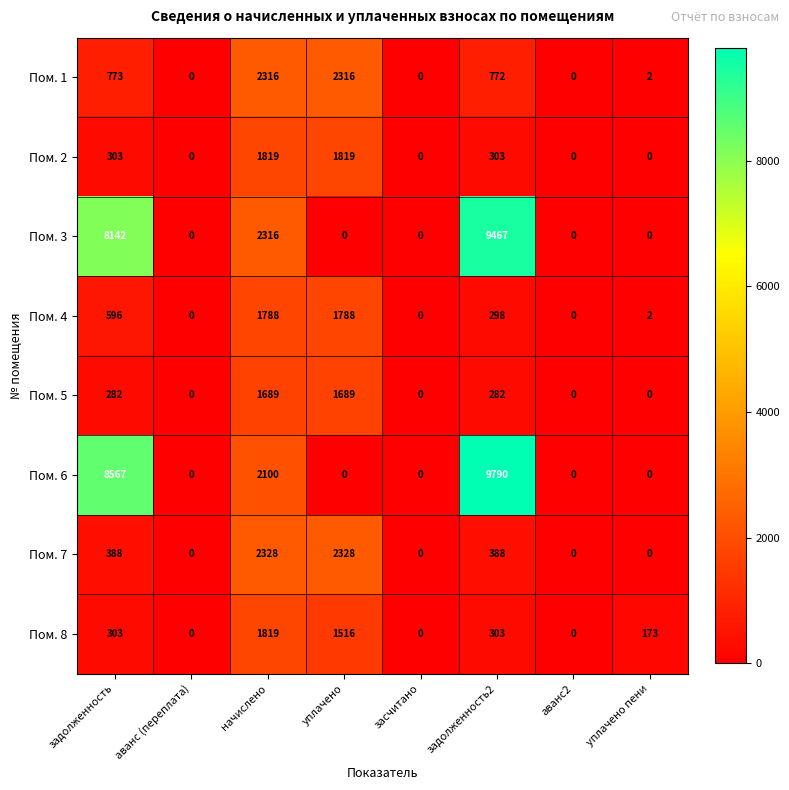

Which series has the largest total across all categories?

Пом. 6